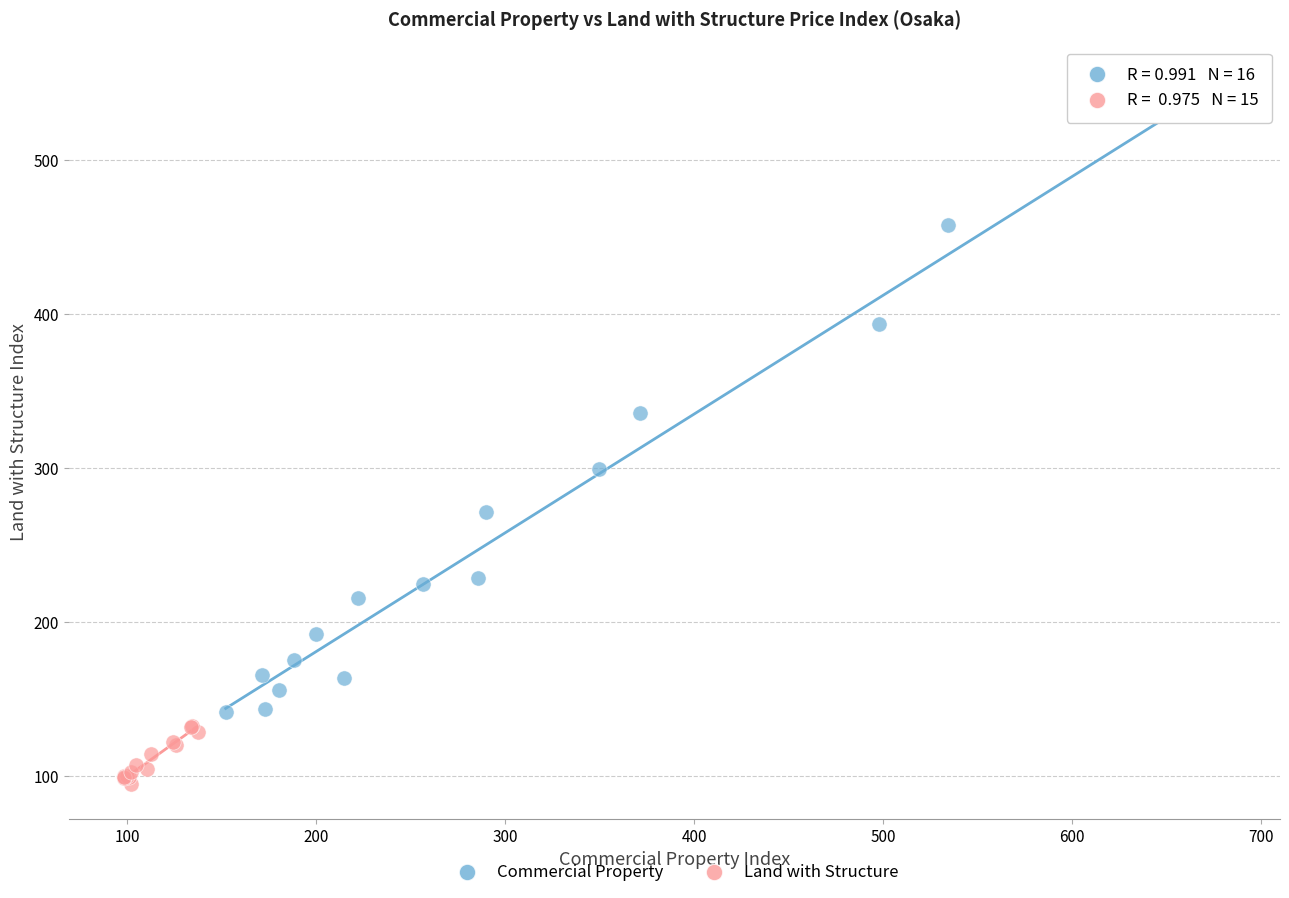

What are all the series names shown in the legend?

Commercial Property, Land with Structure